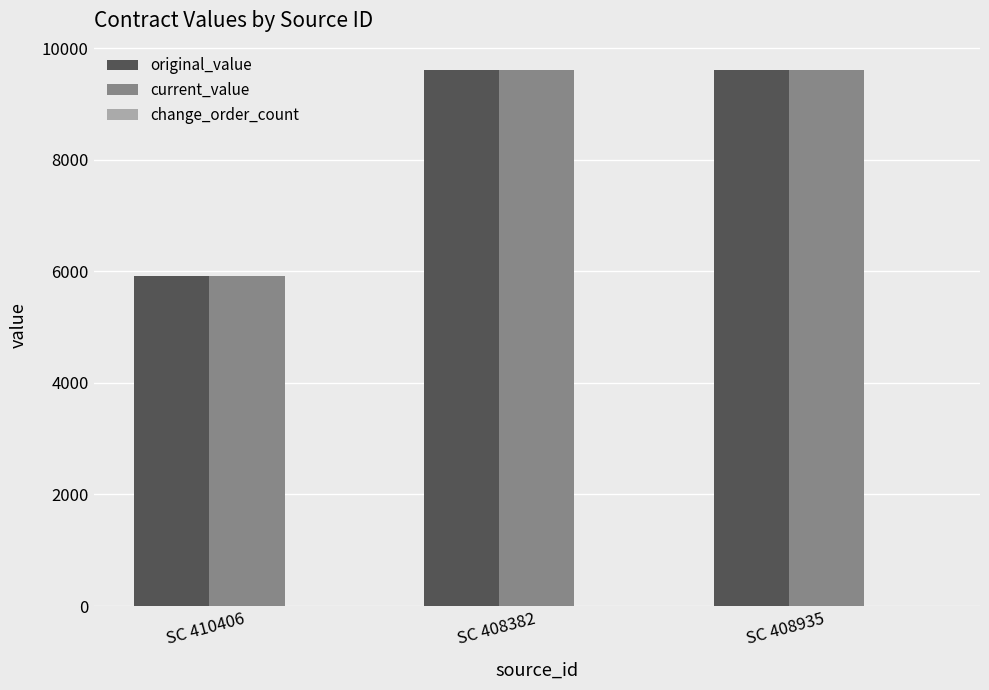

Is it true that current_value equals 3071 at SC 408382?

False